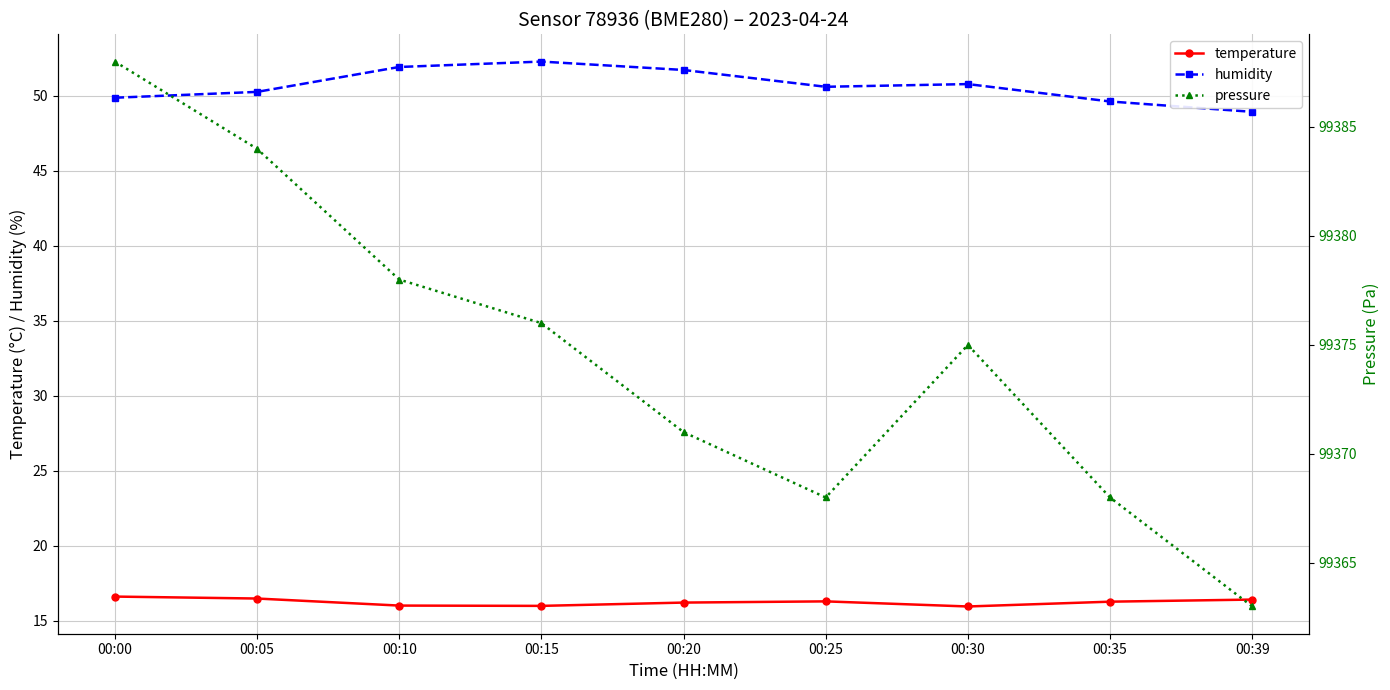

Rank the categories by pressure value from lowest to highest.

00:39, 00:25, 00:35, 00:20, 00:30, 00:15, 00:10, 00:05, 00:00